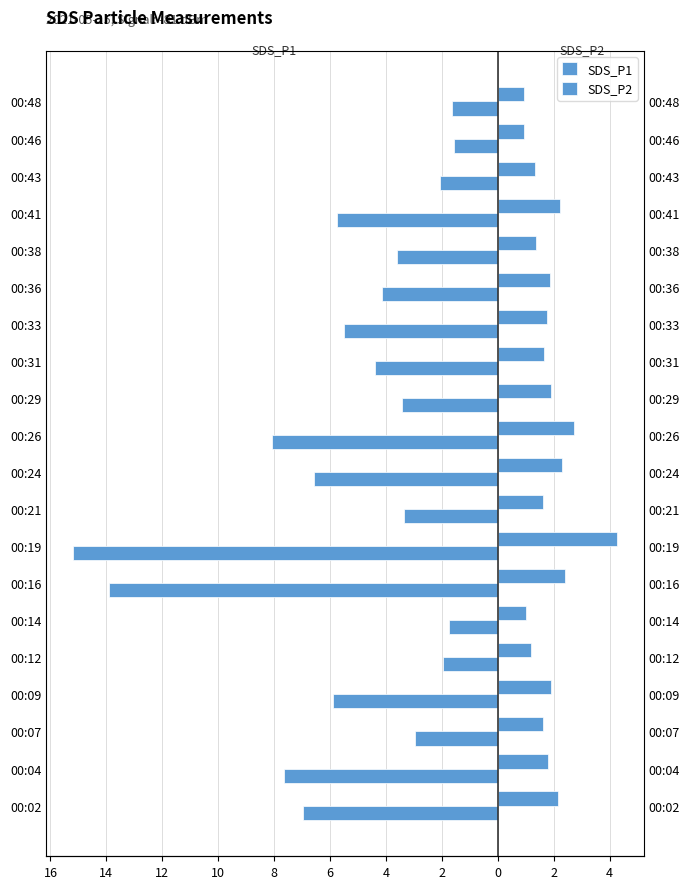

Count the number of categories in the chart.

20